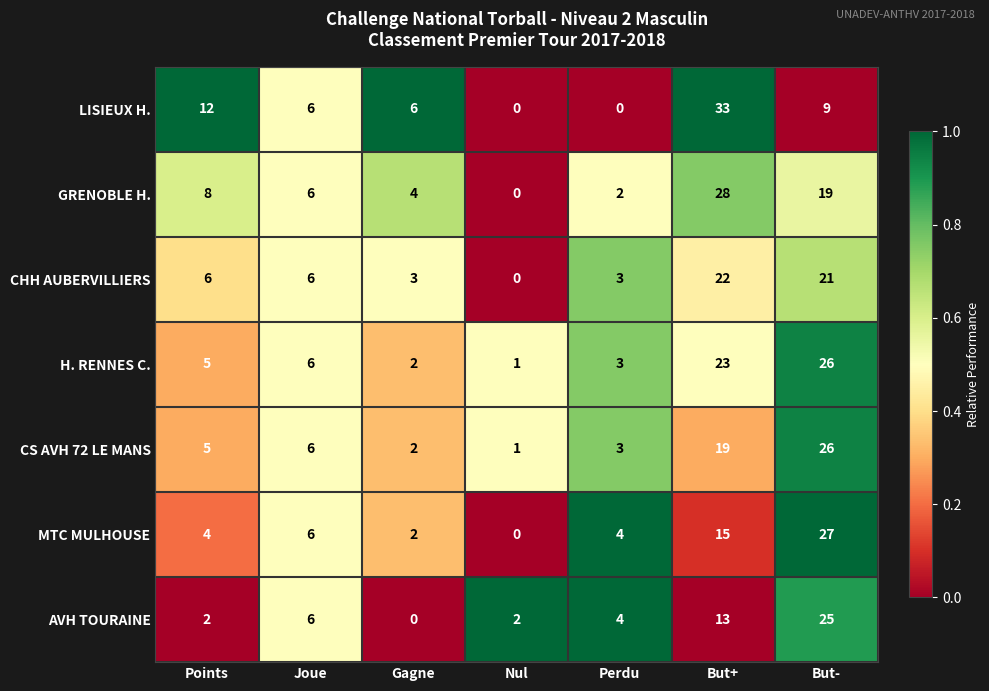

Which category has the highest value across all series?

But+